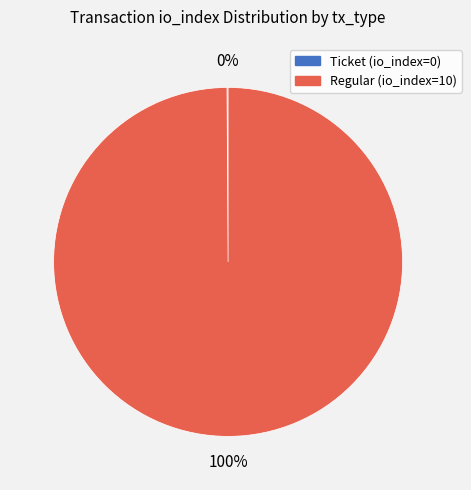

What percentage is the Regular (io_index=10) slice, to the nearest percent?

100%